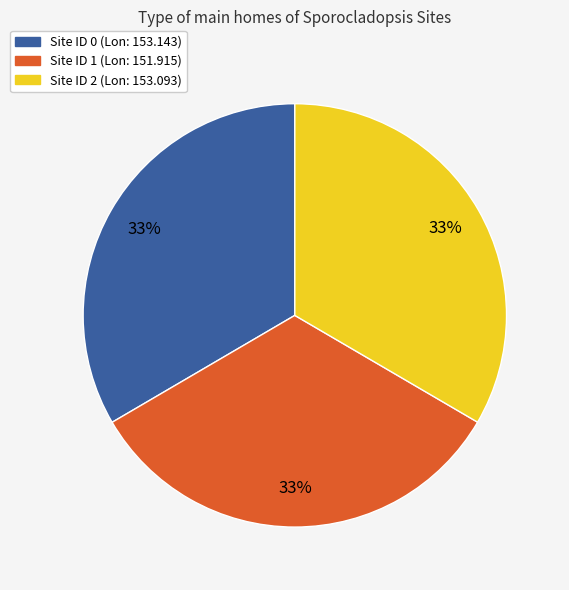

Is there a majority slice in this chart?

No